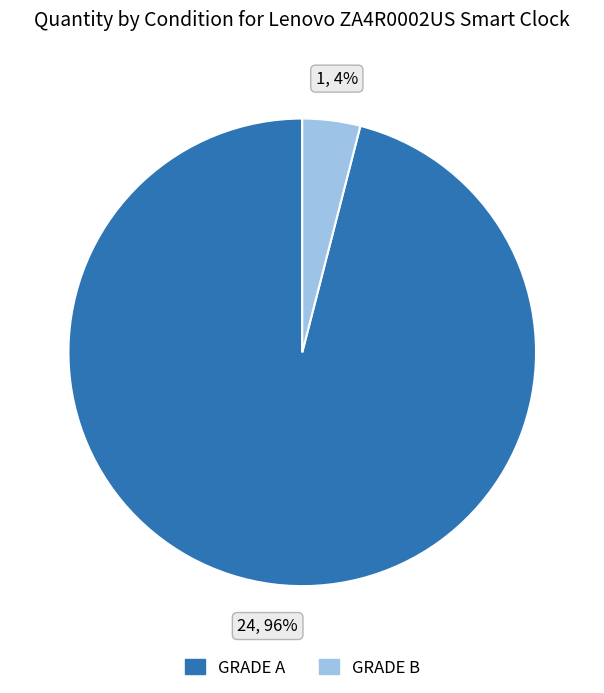

The GRADE B slice represents 4% of the pie. True or false?

True